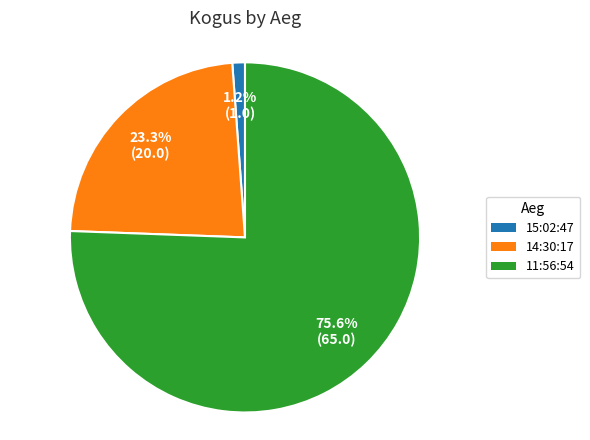

To the nearest percent, what percentage of the pie is 11:56:54?

76%